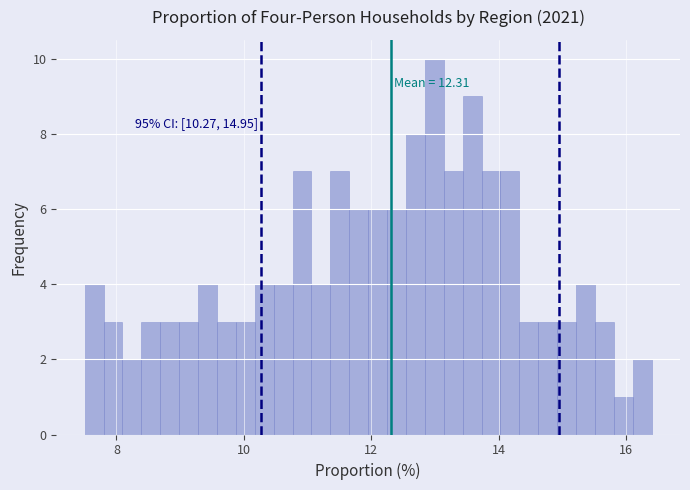

Read against the x-axis, roughly where is the centre of the tallest bar?

13.0